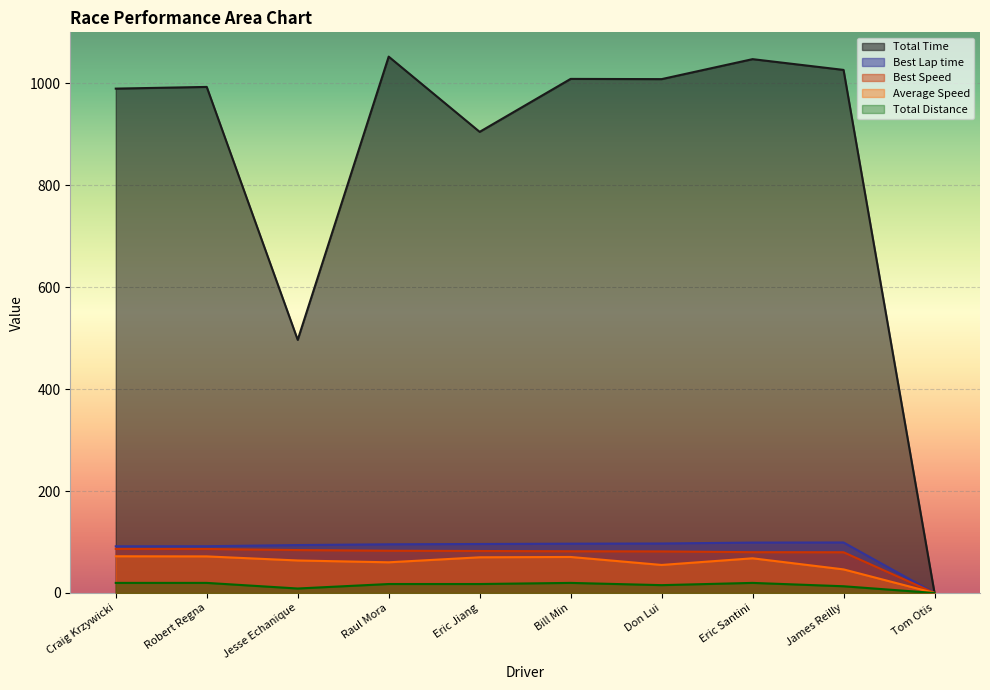

Which has a higher value, Bill Min or James Reilly?

James Reilly